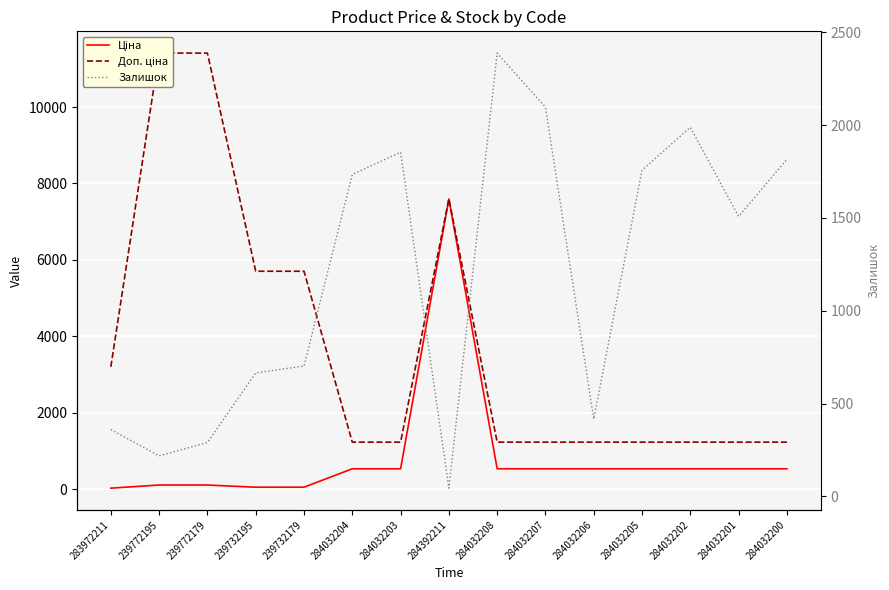

At 284032204, list the series in order from largest to smallest.

Залишок, Доп. ціна, Ціна